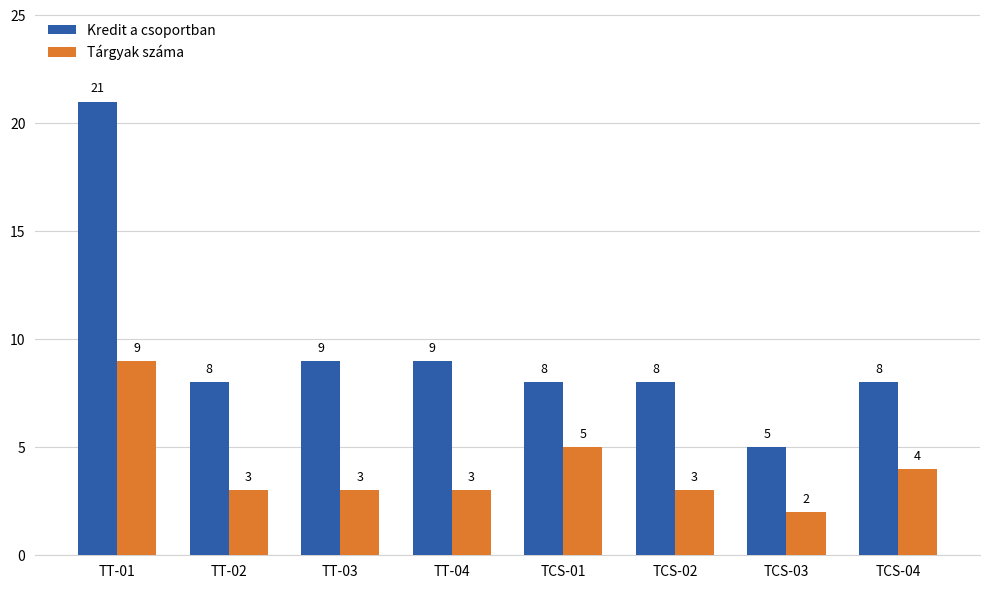

What position from the right is TT-03?

6